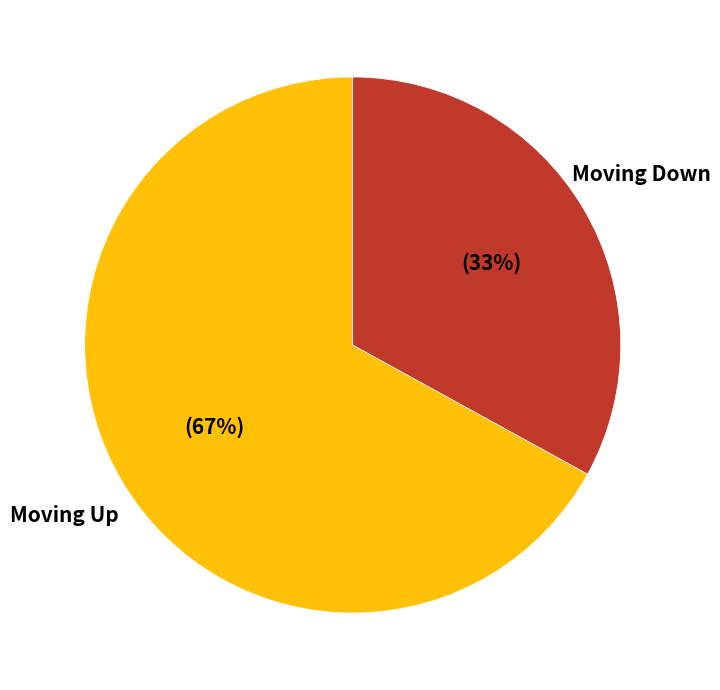

Is there a majority slice in this chart?

Yes